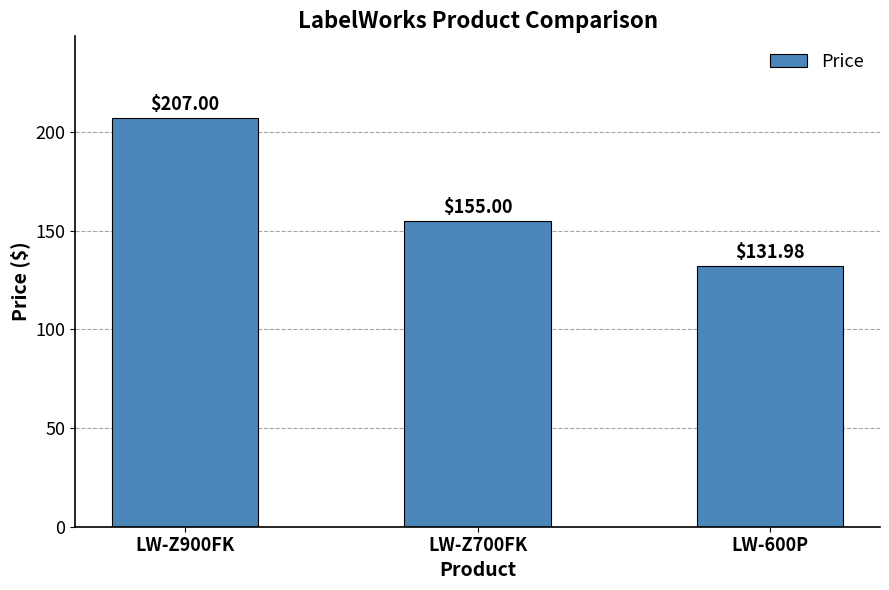

List the labels in order of value, smallest first.

LW-600P, LW-Z700FK, LW-Z900FK